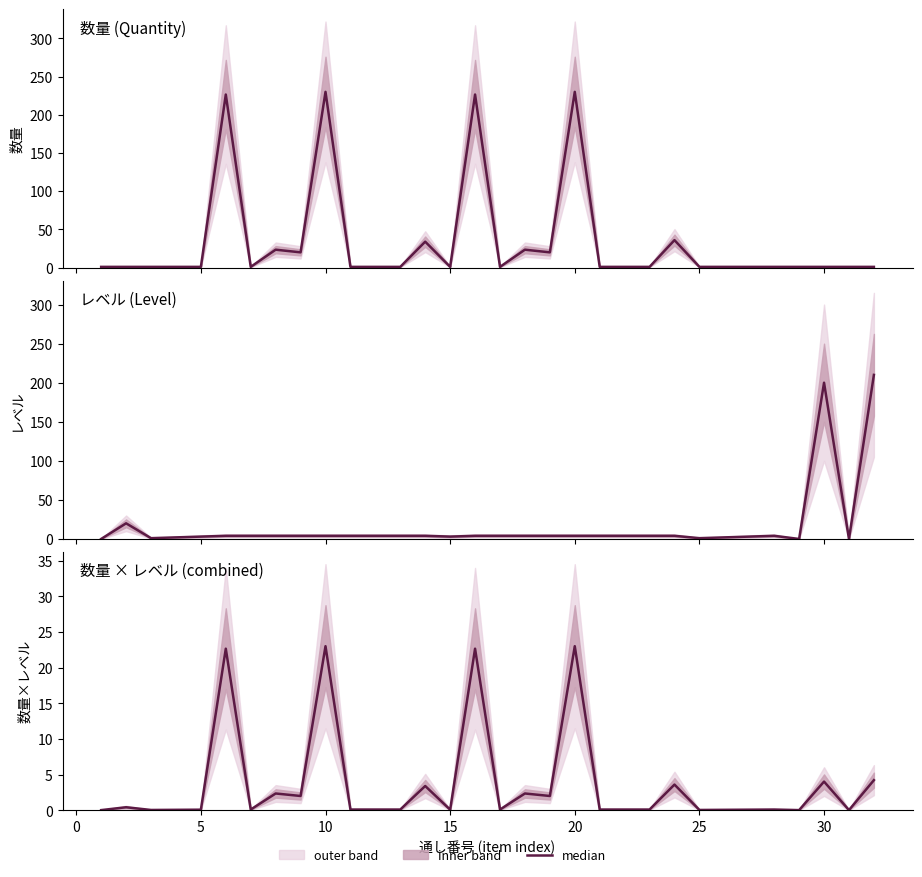

What is the greatest value displayed?

230.0